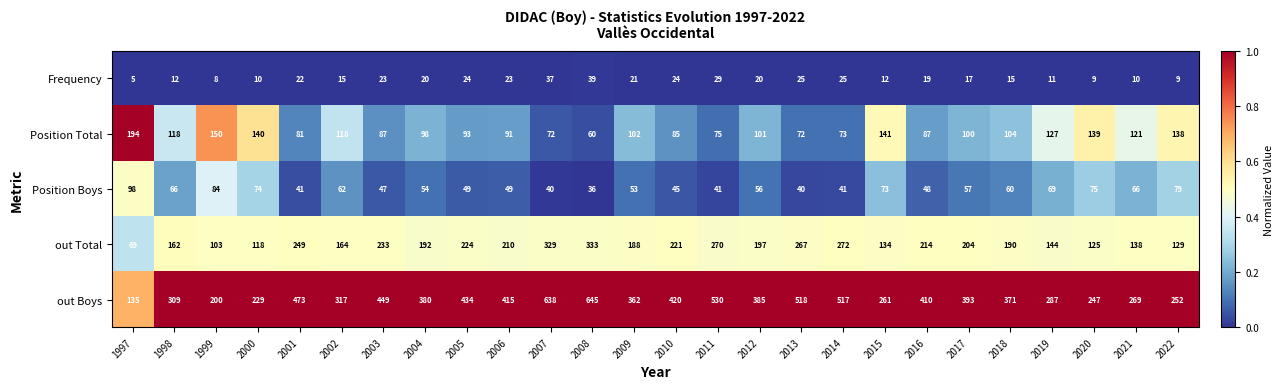

How many categories are shown in the chart?

26